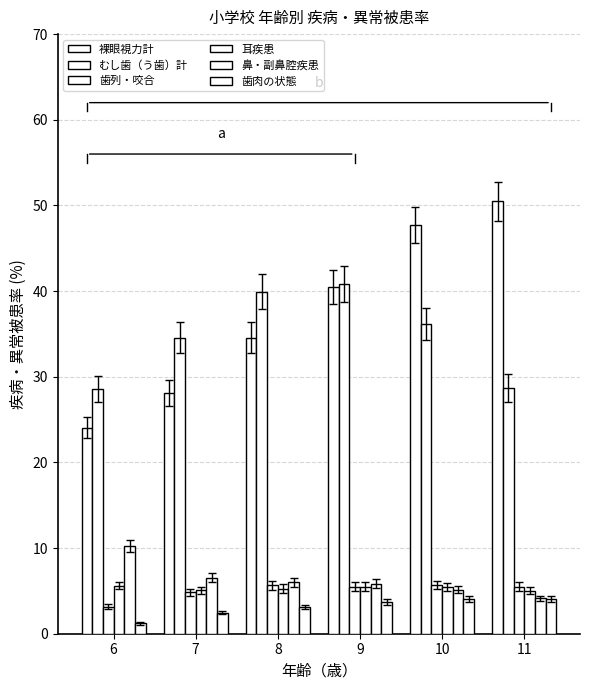

How many distinct data groups are displayed?

6